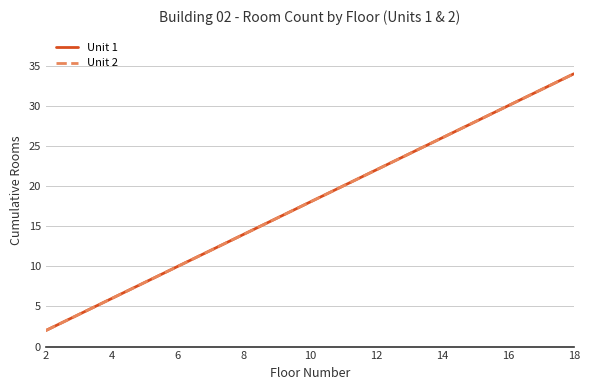

Does the chart have visible grid lines?

Yes